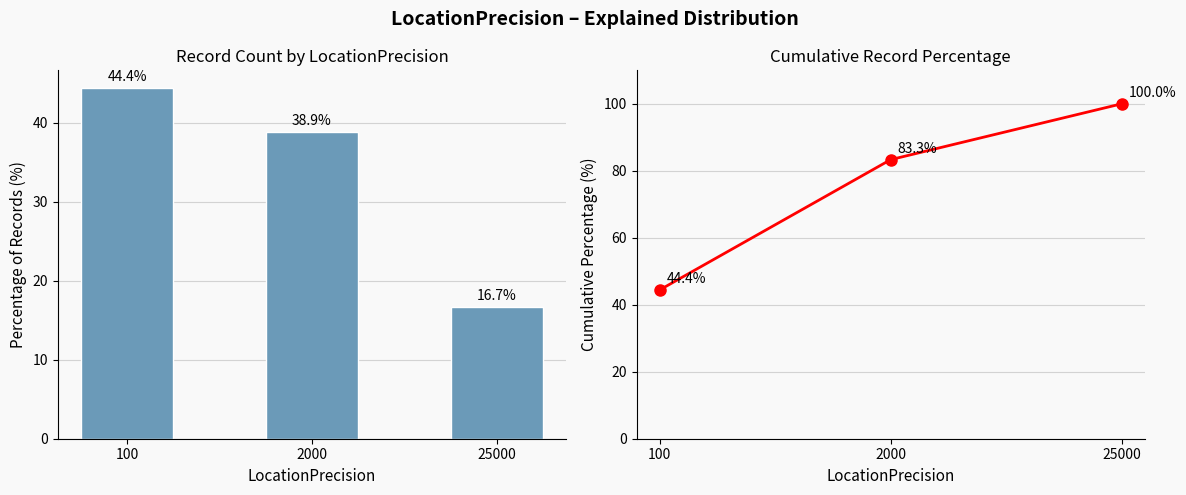

Reading right to left, list all the values displayed in this chart.

LocationPrecision: 16.7	38.9	44.4
Cumulative %: 100.0	83.3	44.4